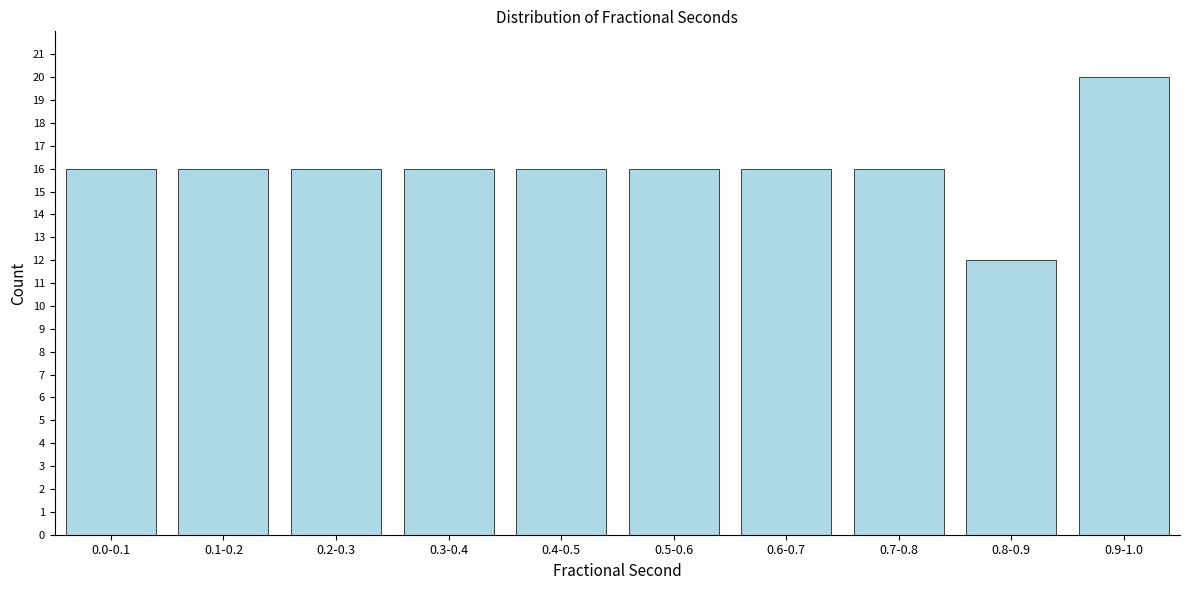

Reading right to left, what are all the values shown in this chart?

20	12	16	16	16	16	16	16	16	16